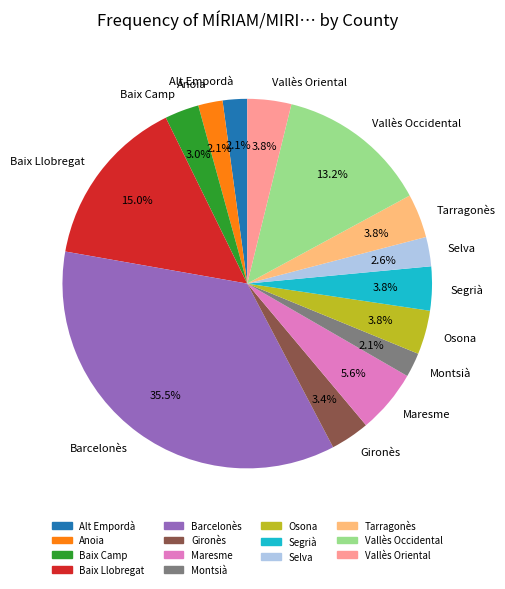

True or false: Gironès accounts for 3% of the total.

True